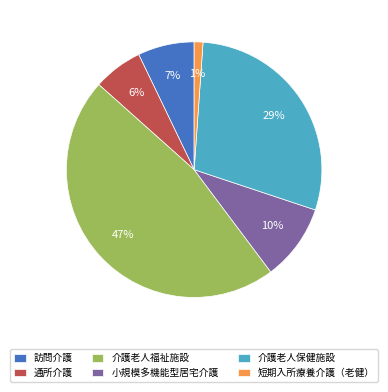

Is it true that 短期入所療養介護（老健） is 11% of the pie?

False